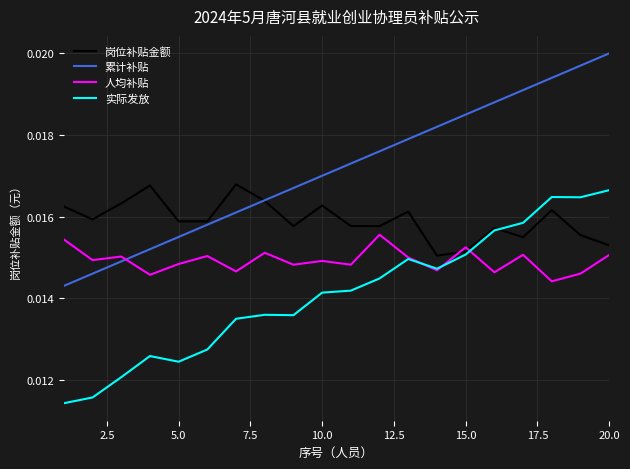

Which series has the widest spread of values?

累计补贴